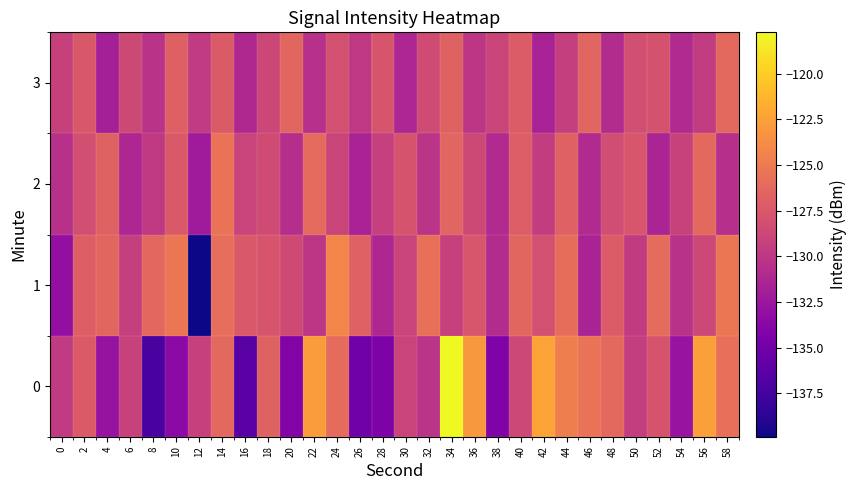

How many categories are shown in the chart?

30